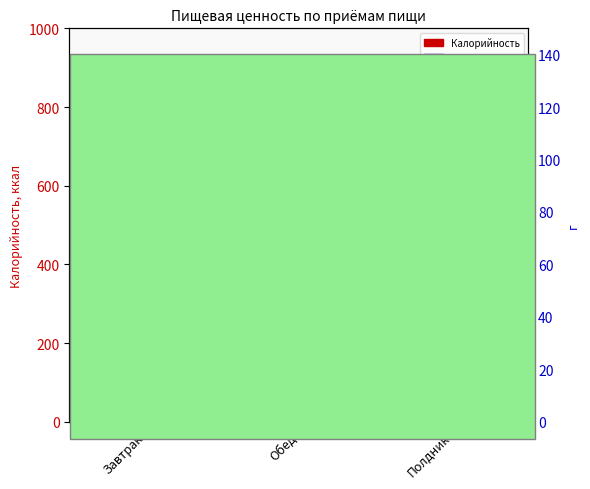

Is the value of Калорийность at Завтрак greater than the value of Белки at Полдник?

Yes